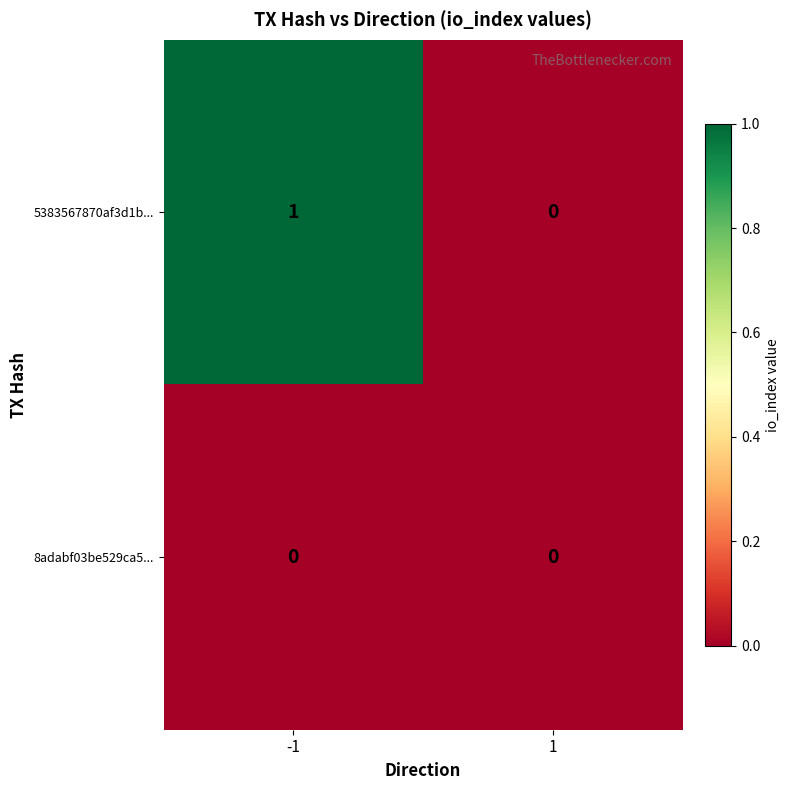

Reading left to right, extract all data points from this chart.

5383567870af3d1b...: 1	0
8adabf03be529ca5...: 0	0